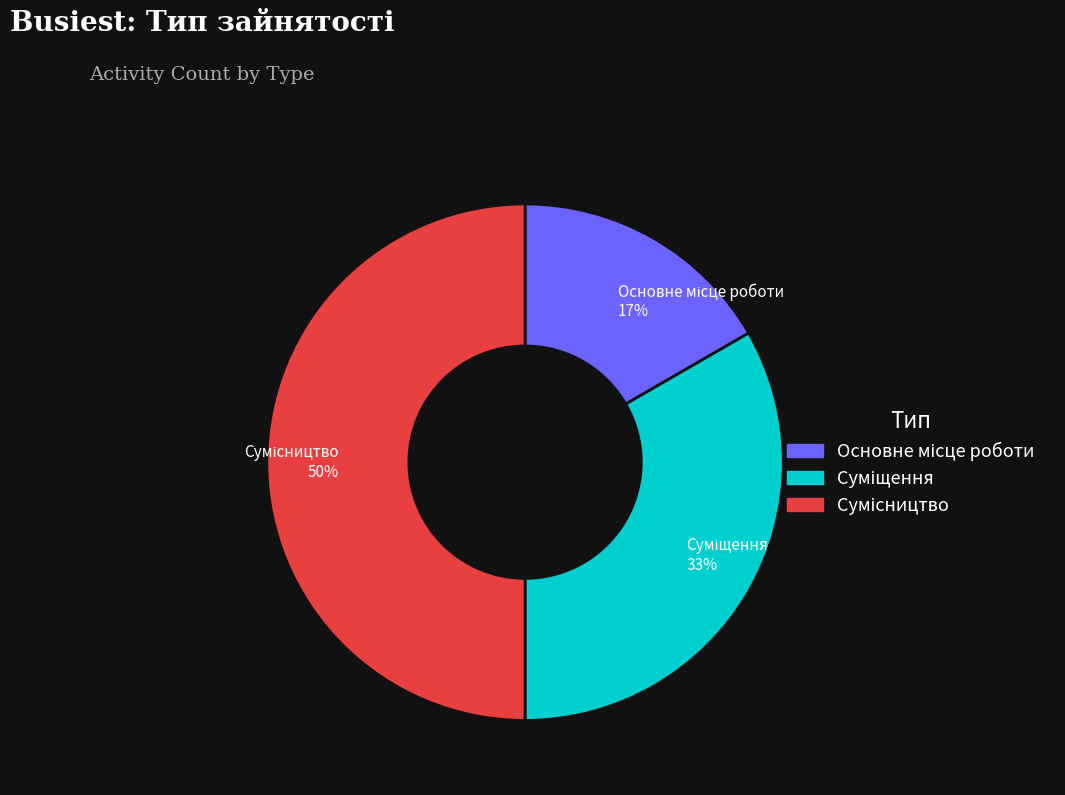

To the nearest percent, what is the difference between the largest and smallest slice percentages?

33%